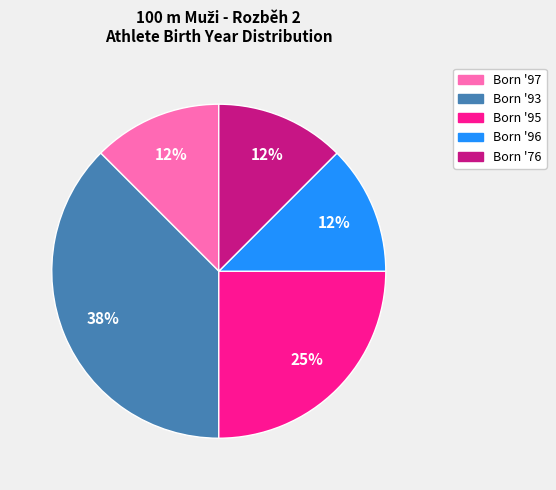

To the nearest percent, what is the average slice percentage?

20%